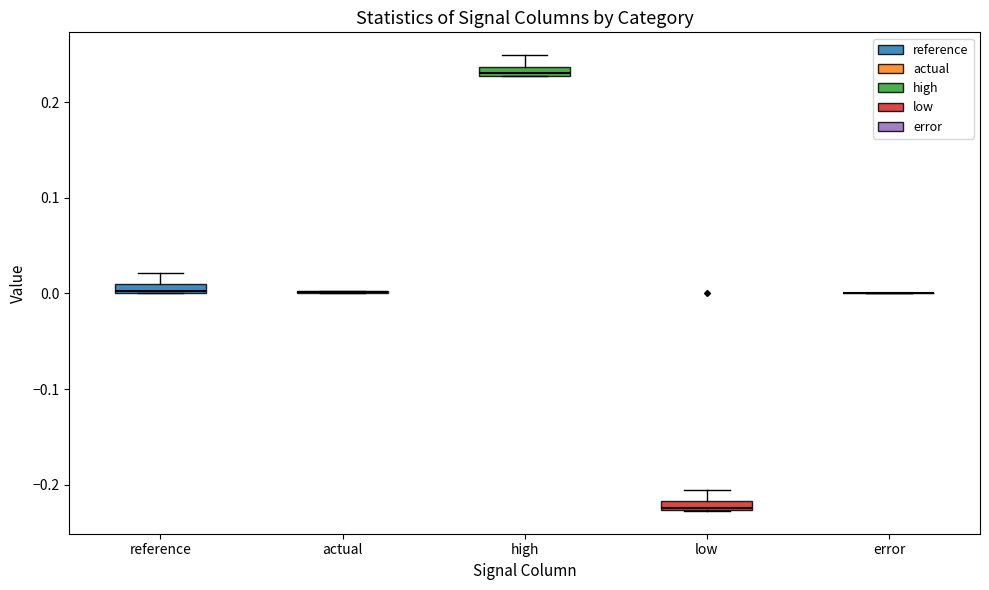

Where does the upper whisker of the box for low end on the y-axis? The values are not printed on the chart, so give them approximately, as read against the axis.

-0.21